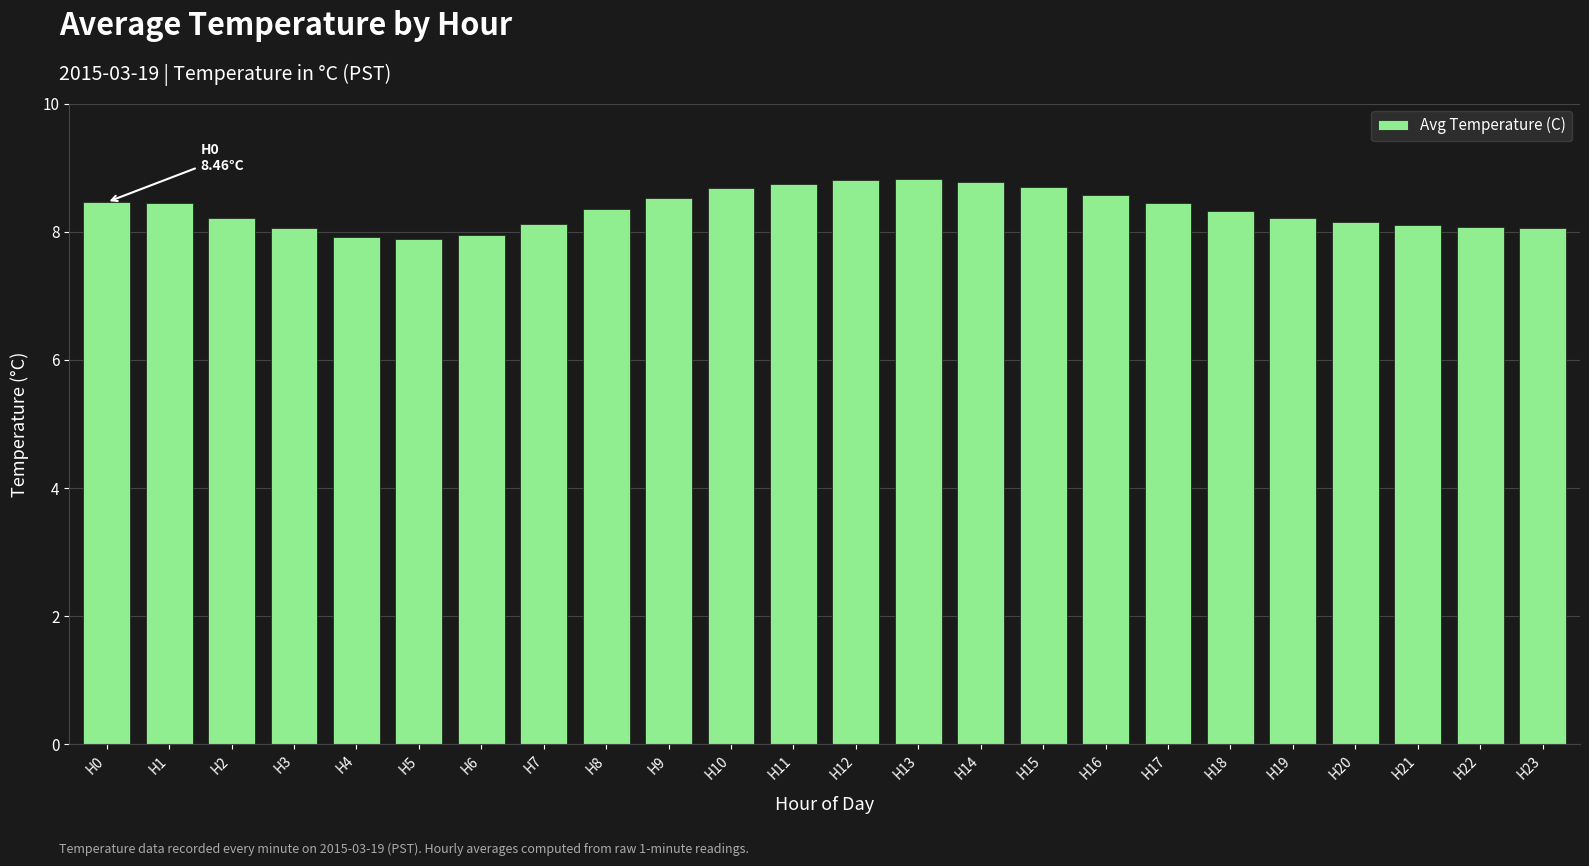

How many data points are less than 8?

3